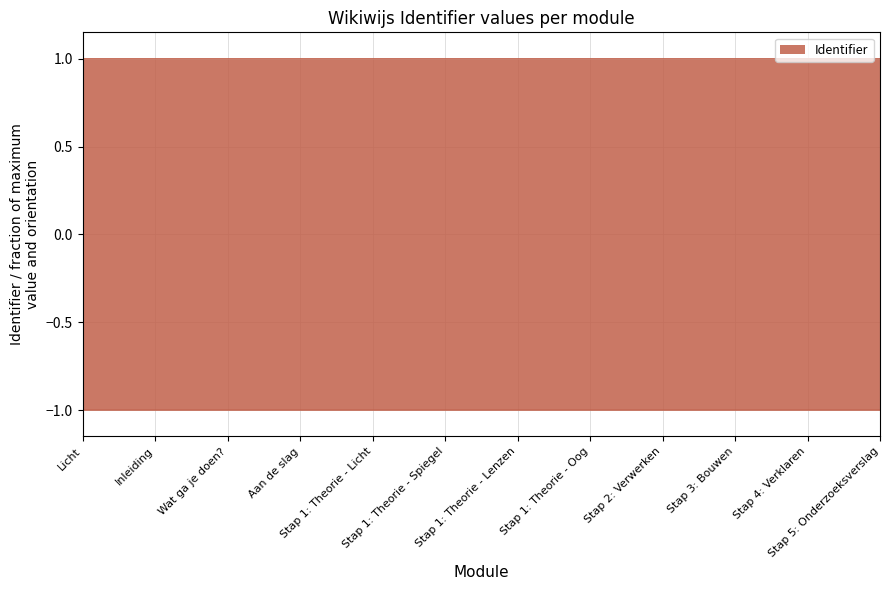

What is the value of the 10th point from the left?

1.0